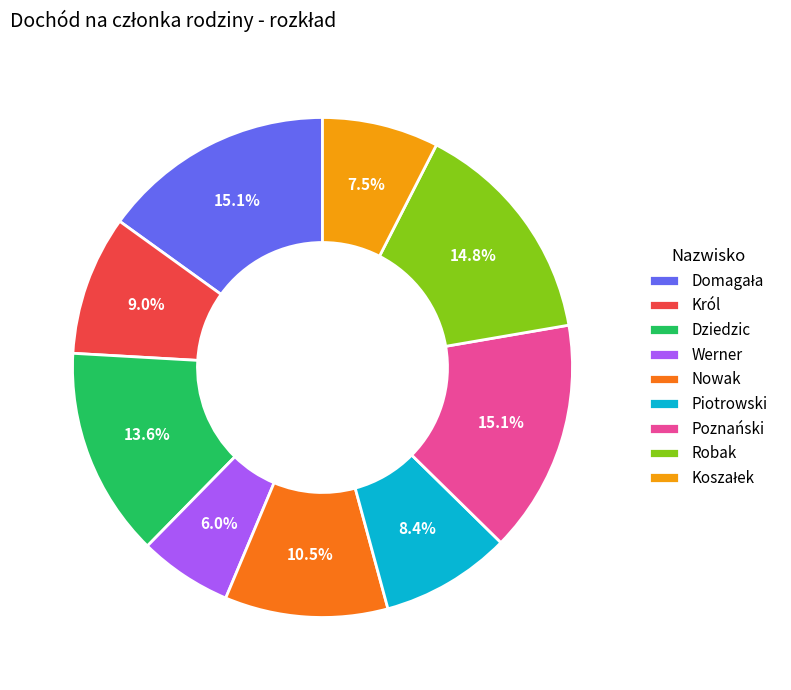

What is the smallest slice in the pie chart?

Werner